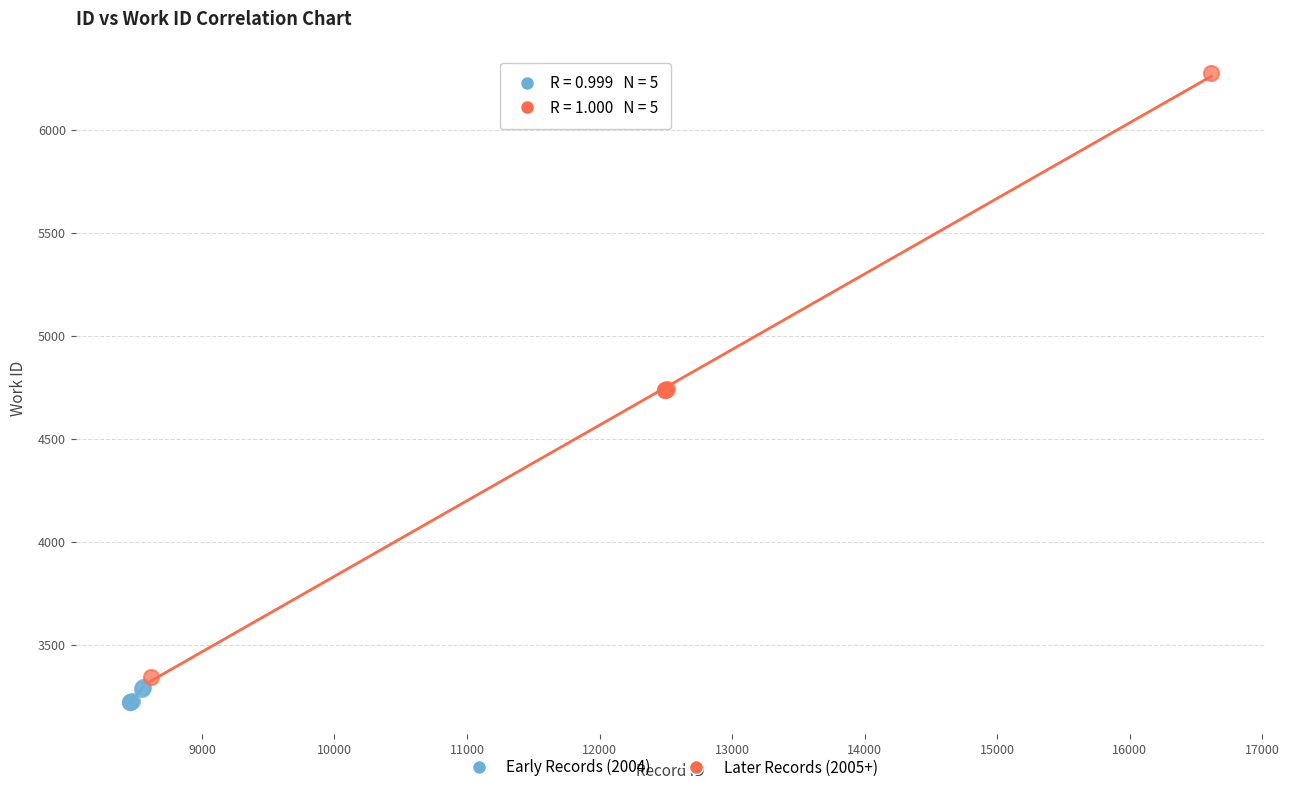

What are all the series names shown in the legend?

Early Records (2004), Later Records (2005+)